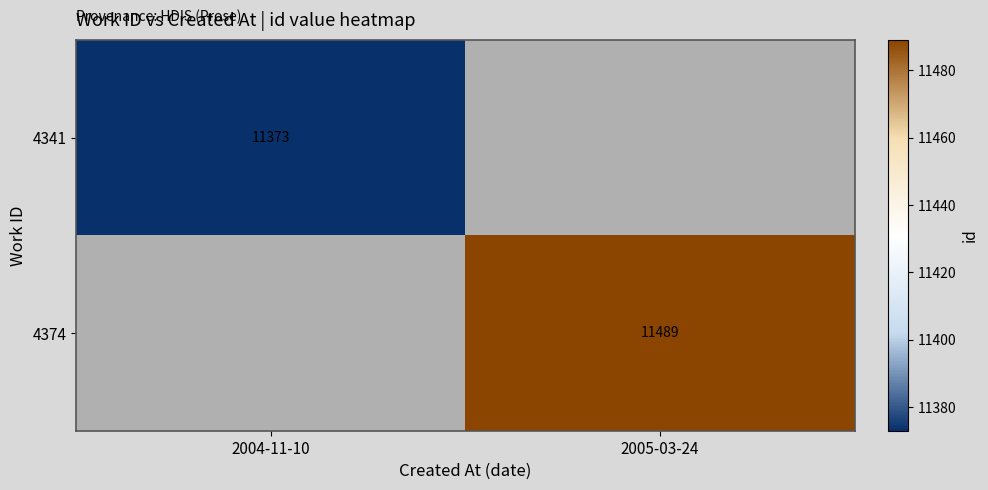

Is it true that 4374 equals 17574 at 2005-03-24?

False